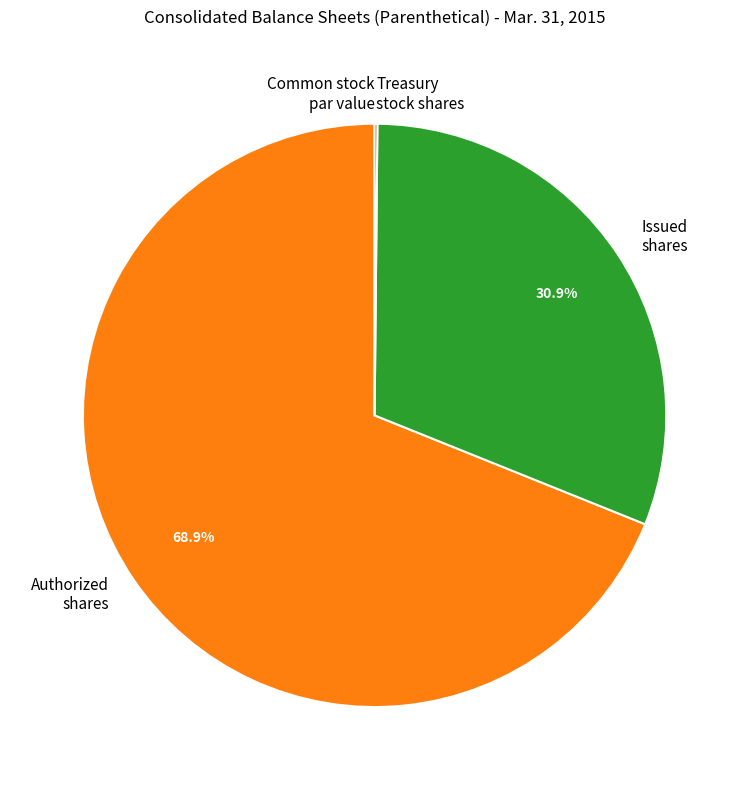

Is there a majority slice in this chart?

Yes